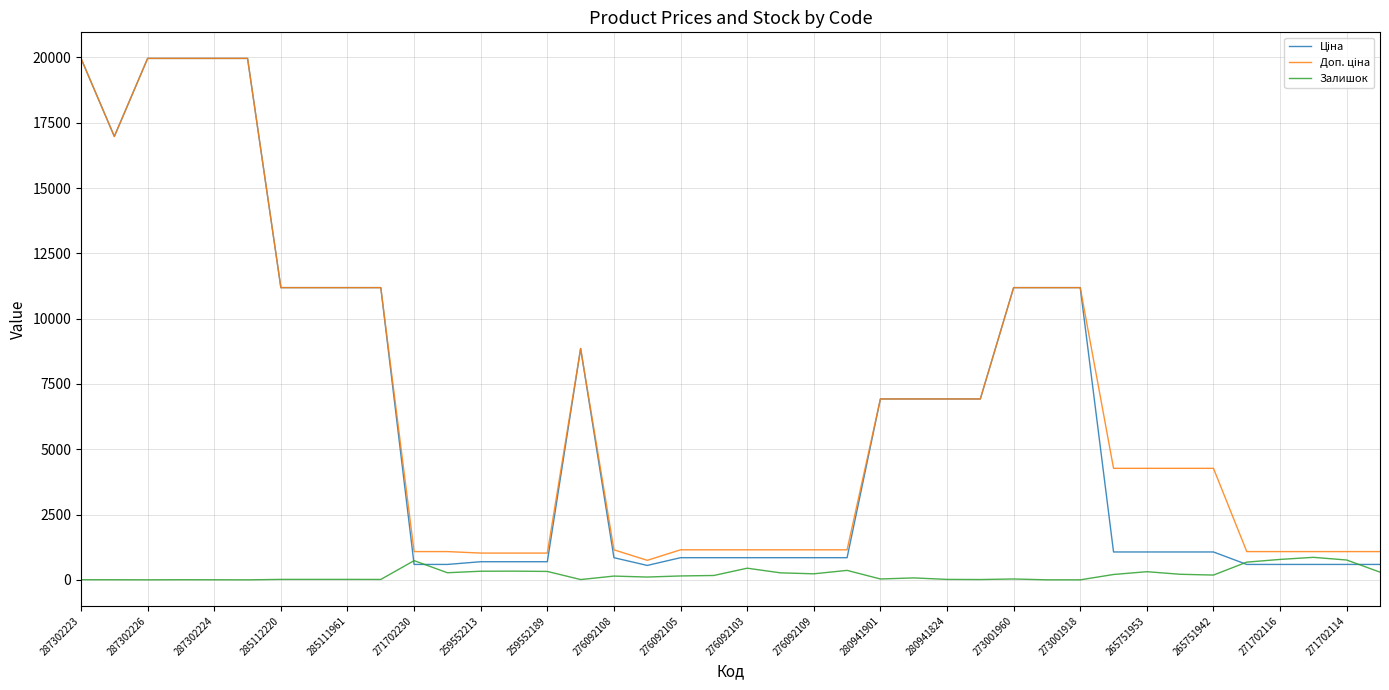

What is the greatest value displayed?

19964.2